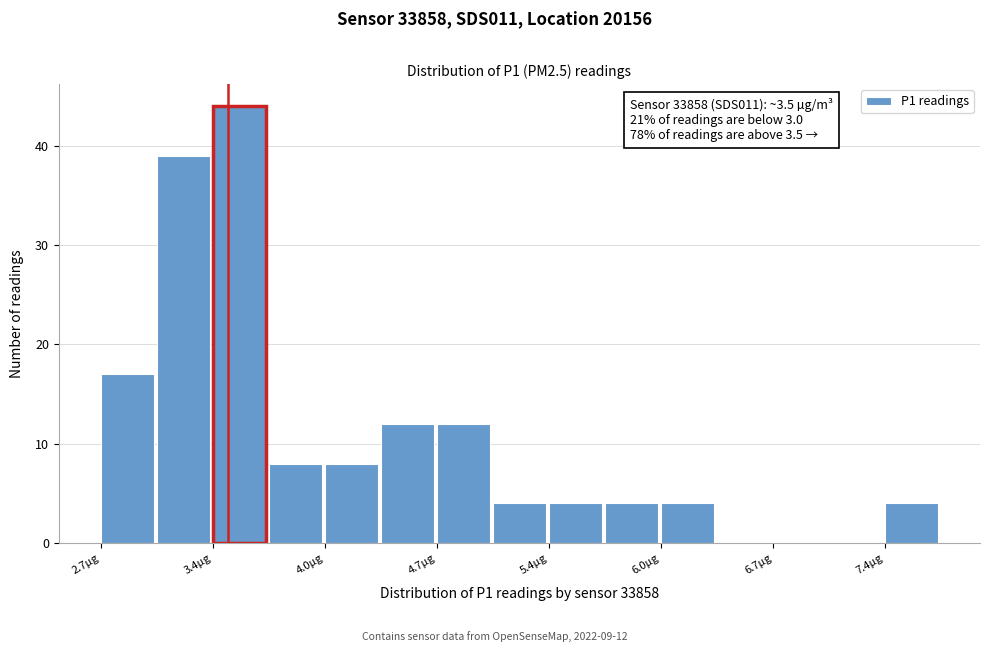

Read against the x-axis, roughly where is the centre of the tallest bar?

3.5